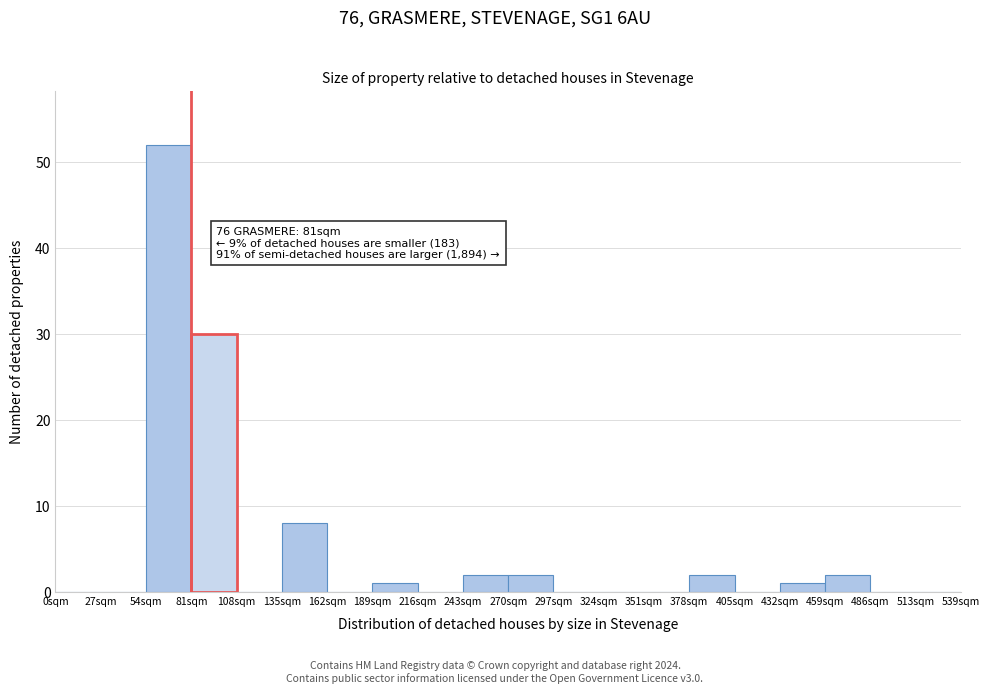

Over which range of the x-axis is the bar tallest?

54 to 81